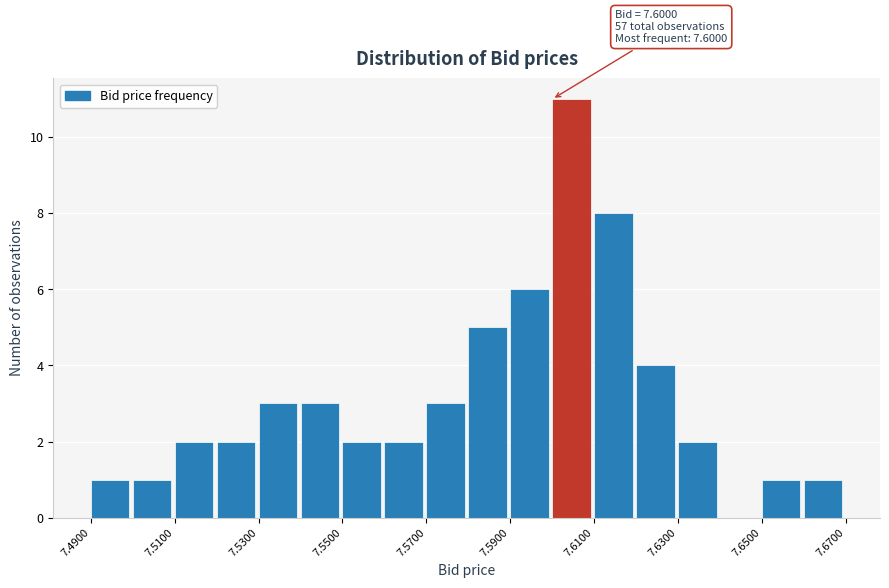

Which range on the x-axis has the tallest bar?

7.60 to 7.61